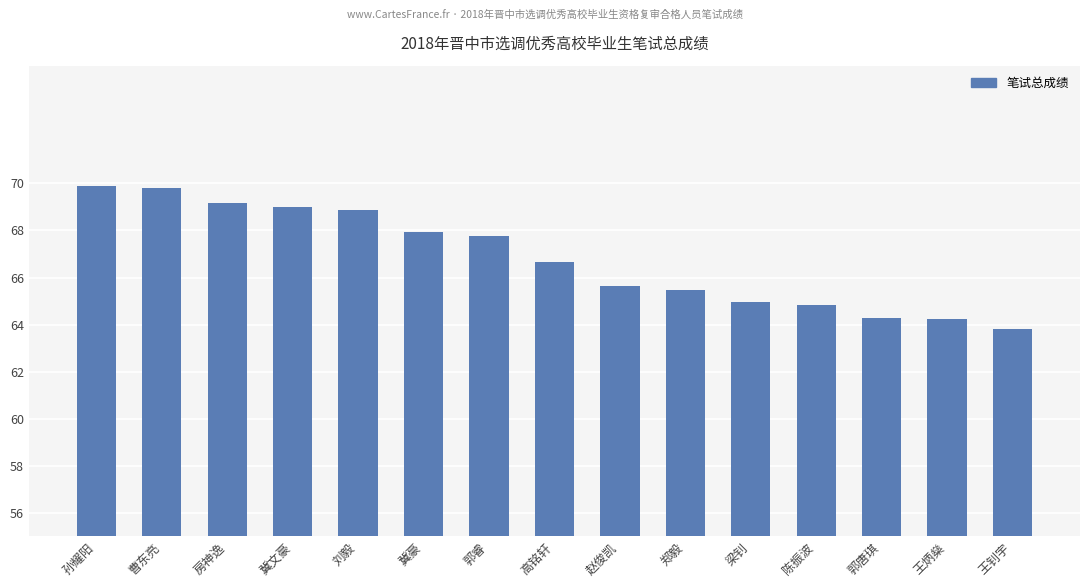

What position from the left is 梁钊?

11